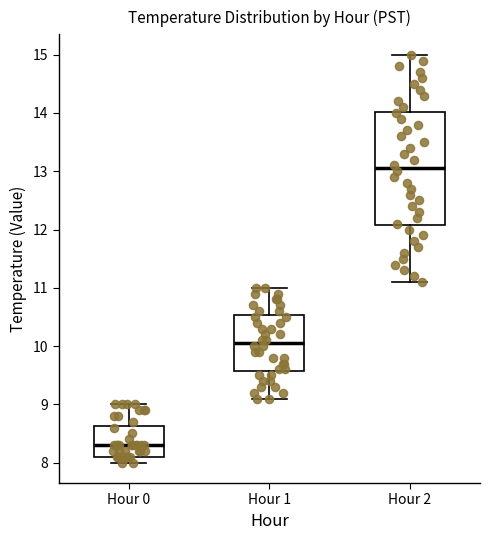

Reading left to right, transcribe this box plot: for each box, give where its median line is, the range the box spans, and where its two whiskers end, as read against the y-axis. The values are not printed on the chart, so give them approximately, as read against the axis.

Hour 0: median 8.3, box 8.1 to 8.6, whiskers 8.0 to 9.0
Hour 1: median 10.1, box 9.6 to 10.5, whiskers 9.1 to 11.0
Hour 2: median 13.1, box 12.1 to 14.0, whiskers 11.1 to 15.0